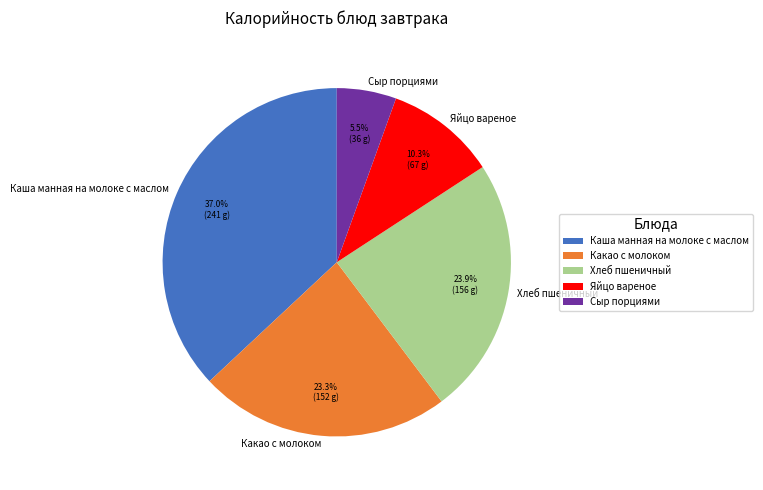

Rank the categories by value from lowest to highest.

Сыр порциями, Яйцо вареное, Какао с молоком, Хлеб пшеничный, Каша манная на молоке с маслом